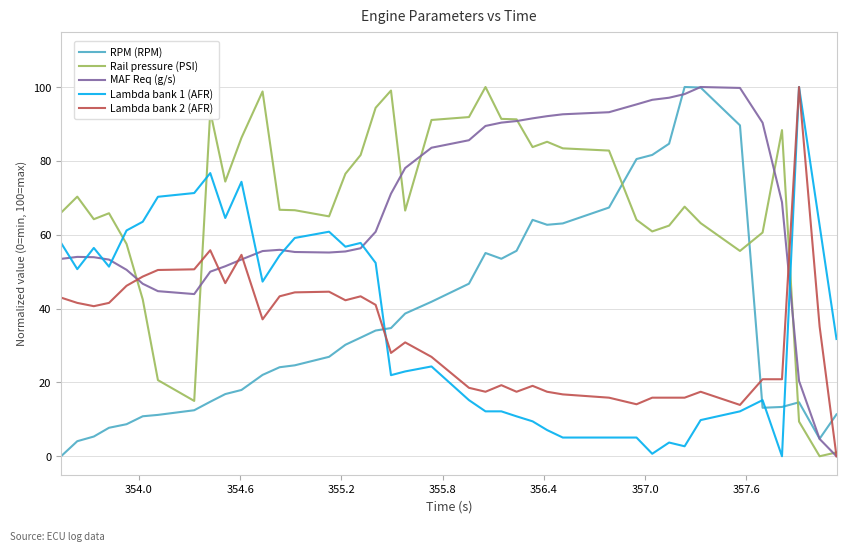

What is the maximum value shown in the chart?

100.0